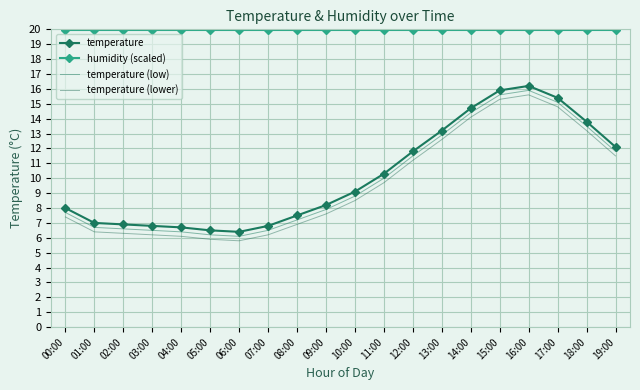

What is the spread (max minus min) of values at 09:00?

12.4